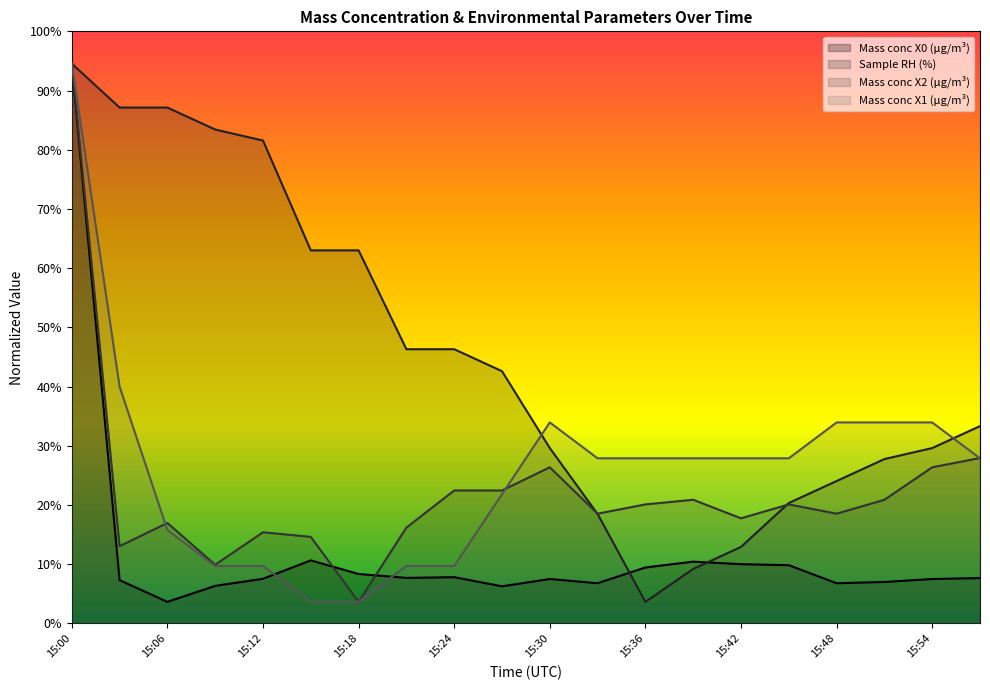

What is the spread (max minus min) of values at 15:45?

9.9